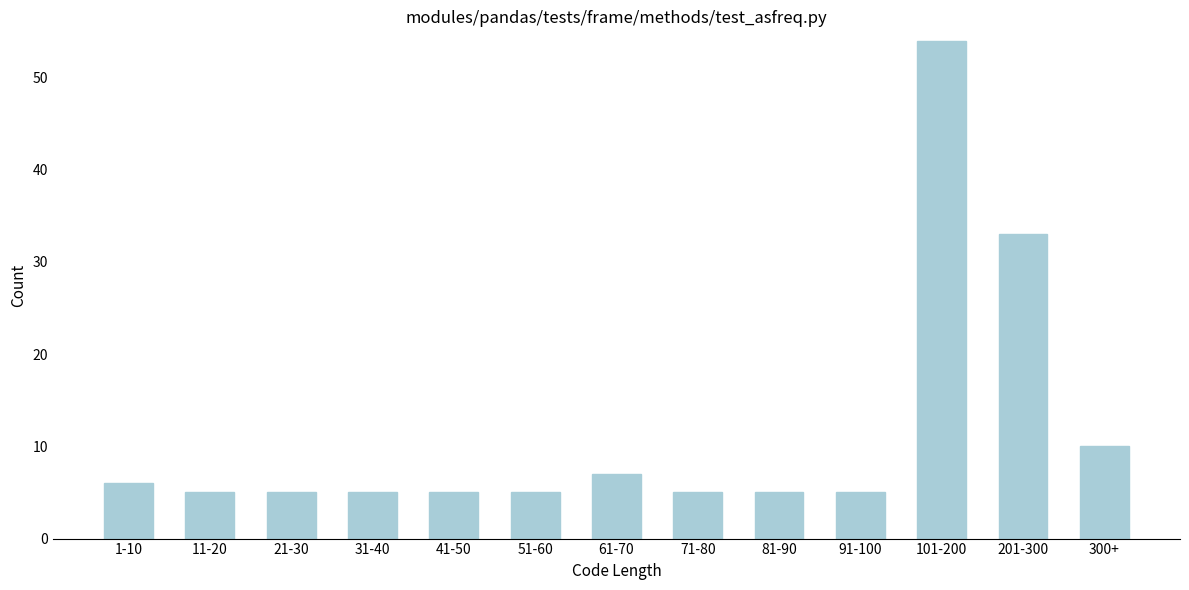

Reading left to right, list all the values displayed in this chart.

6	5	5	5	5	5	7	5	5	5	54	33	10